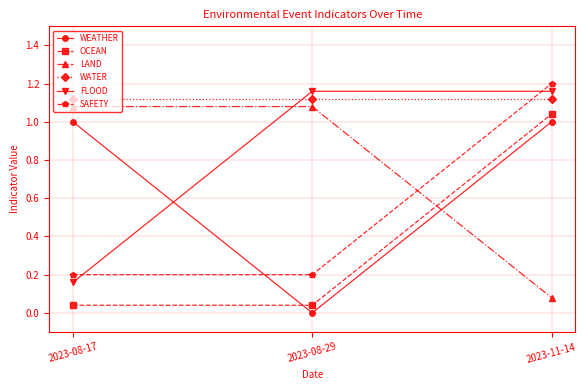

Is this an area chart (filled region under the line)?

No